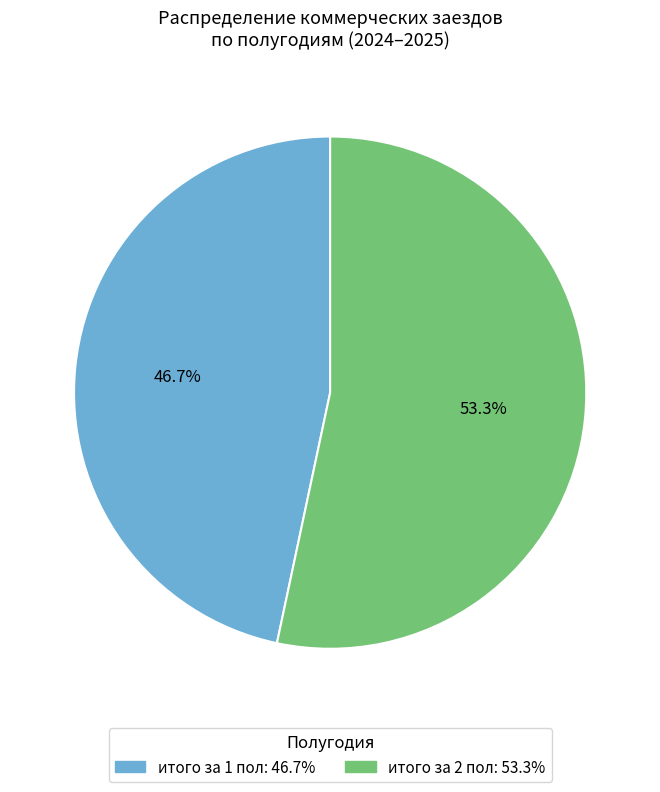

Which slice is the largest?

итого за 2 пол